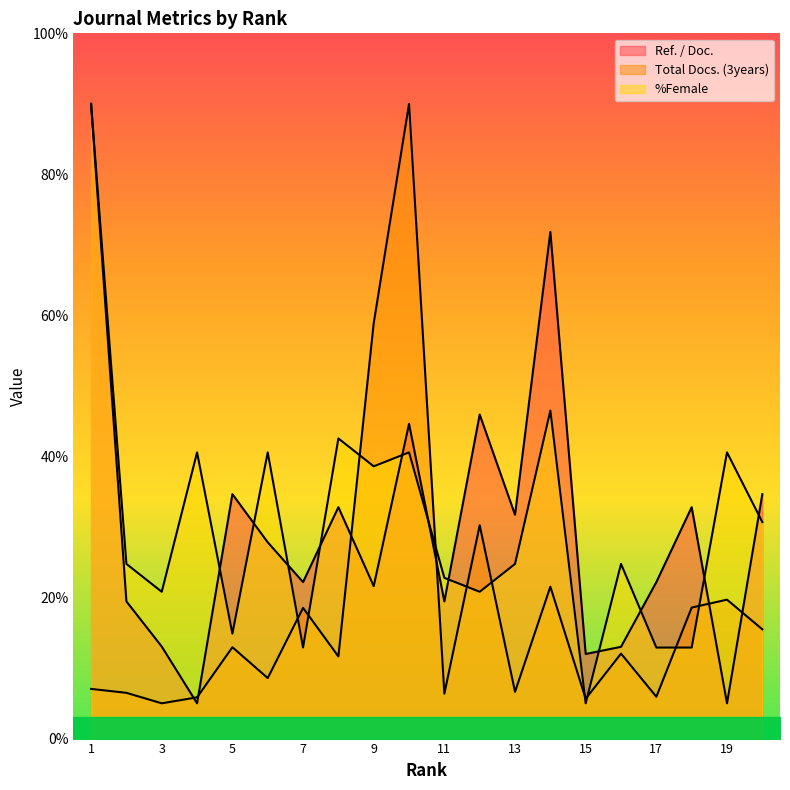

At how many categories does at least one series exceed 52?

4